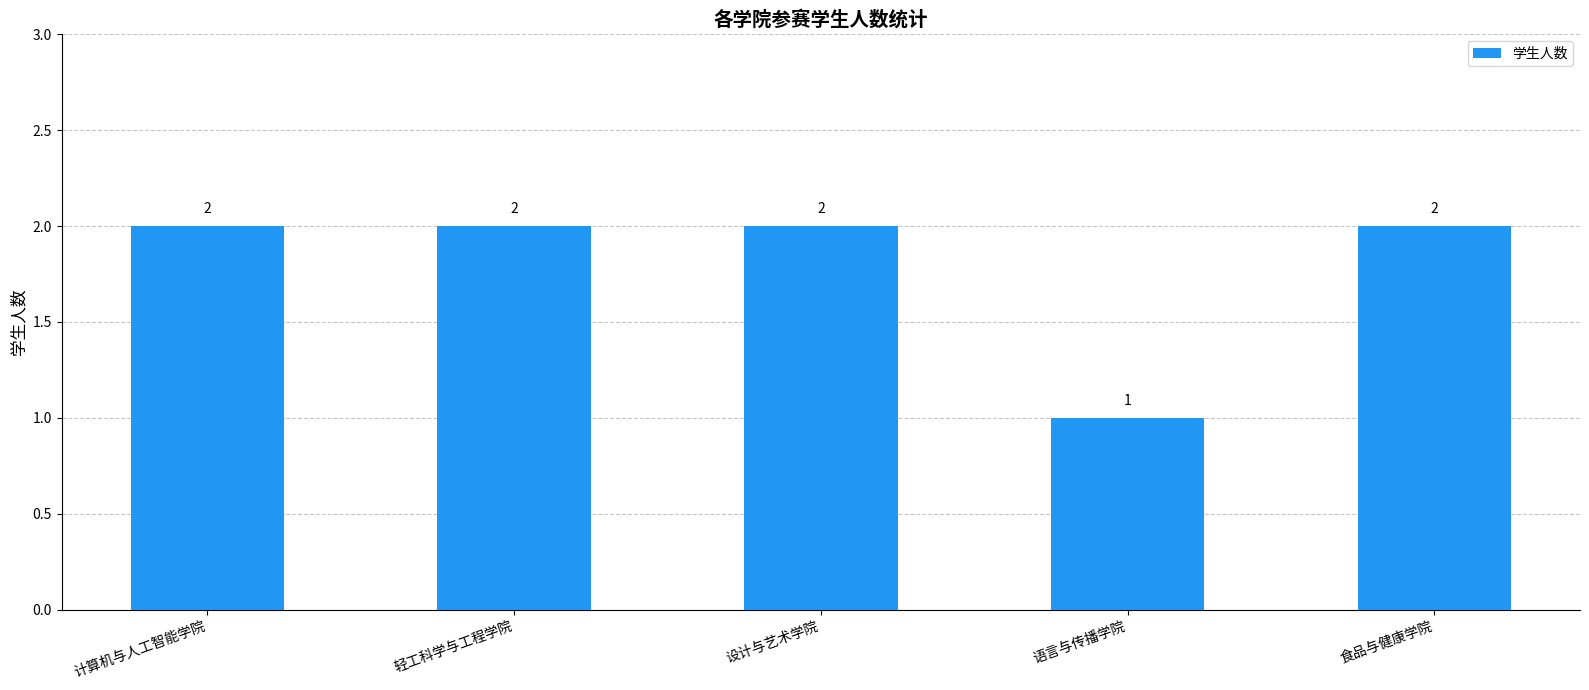

Is it true that the value at 食品与健康学院 is 2?

True